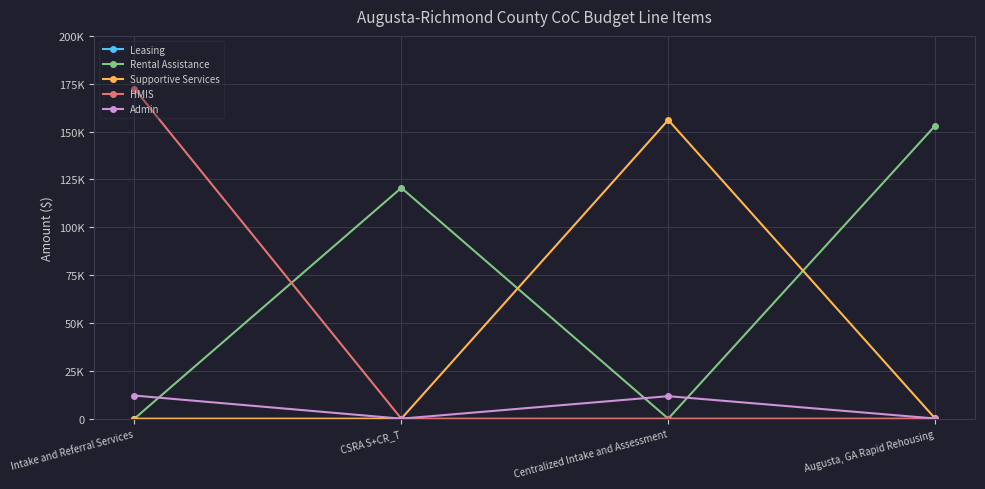

Reading left to right, transcribe all the data shown in this chart.

Leasing: 0	0	0	0
Rental Assistance: 0	120588	0	153072
Supportive Services: 0	0	156068	100
HMIS: 172407	0	0	0
Admin: 12068	0	11747	82